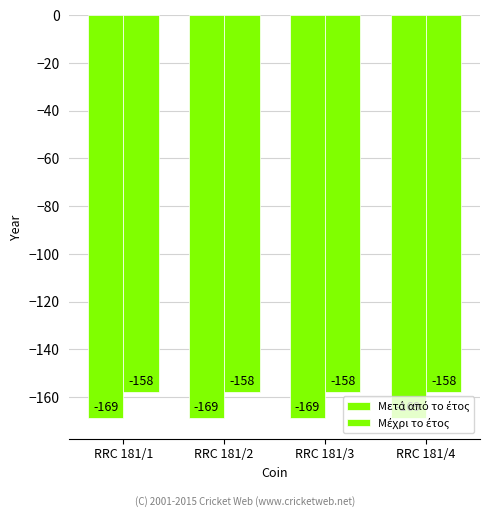

What is the value of the Μετά από το έτος bar at the 3rd from the left?

-169